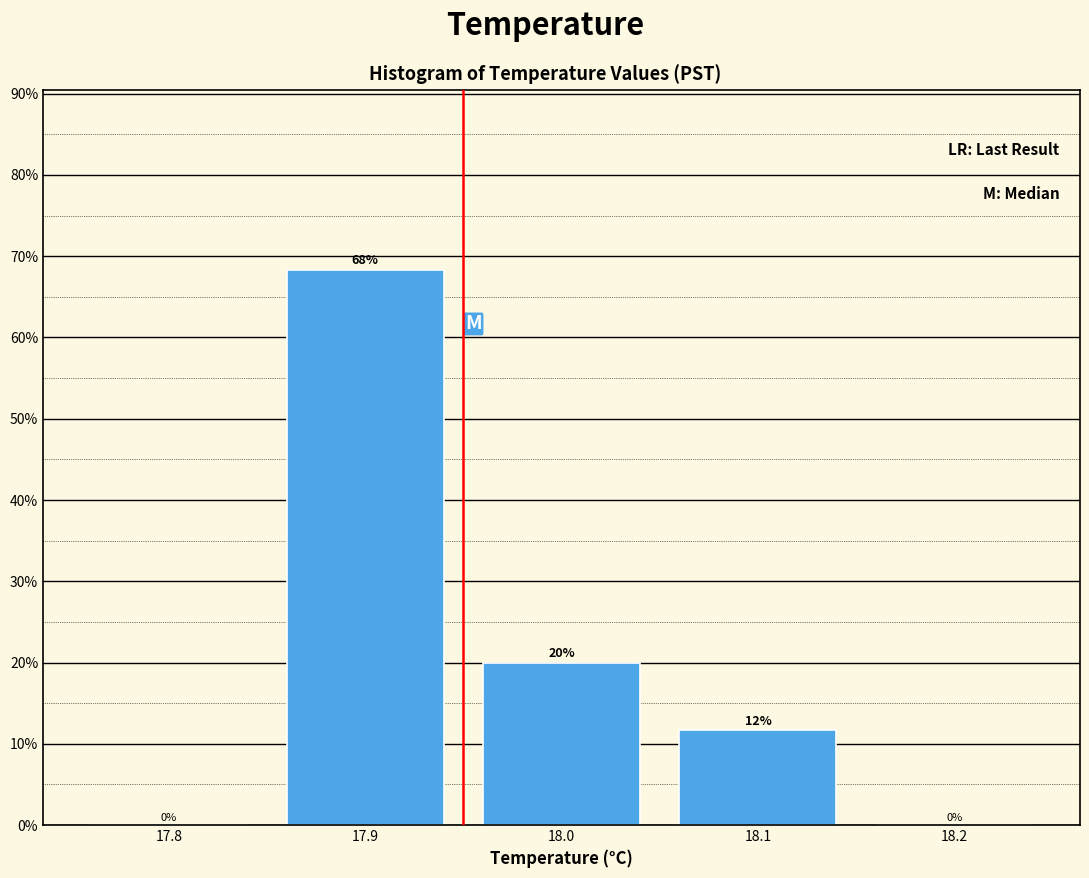

Which category has the highest value across all series?

17.9